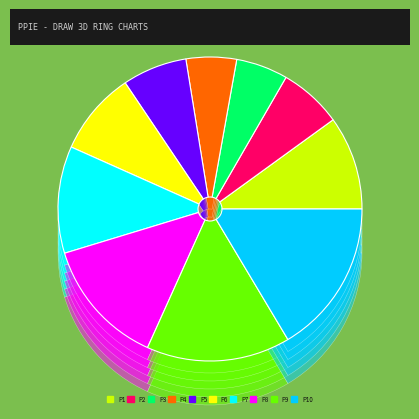

What is the largest slice in the pie chart?

Period 10